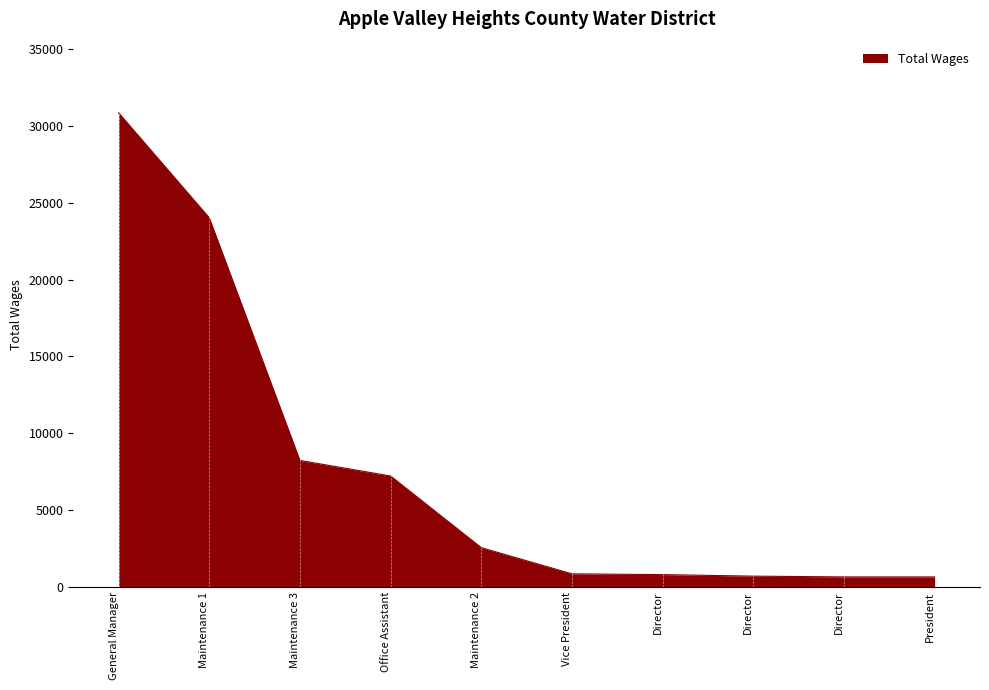

Where is the data nearest to the value 15758?

Maintenance 3